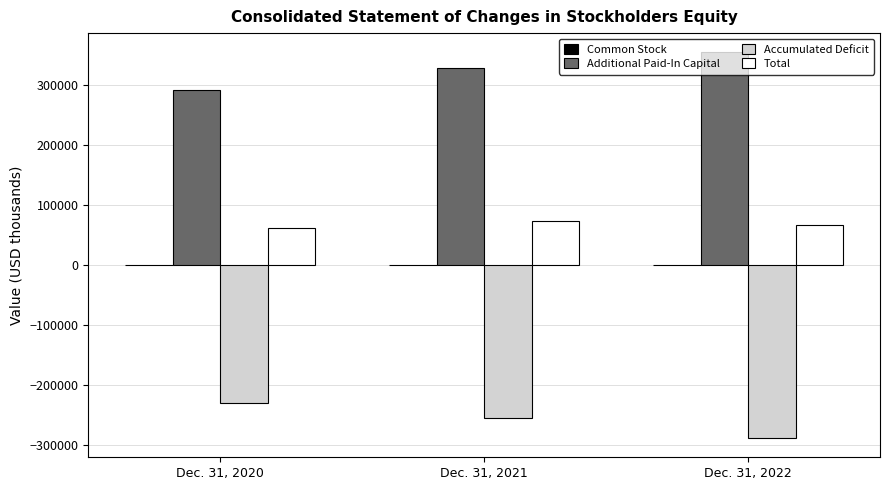

What is the sum of all Total values?

201345